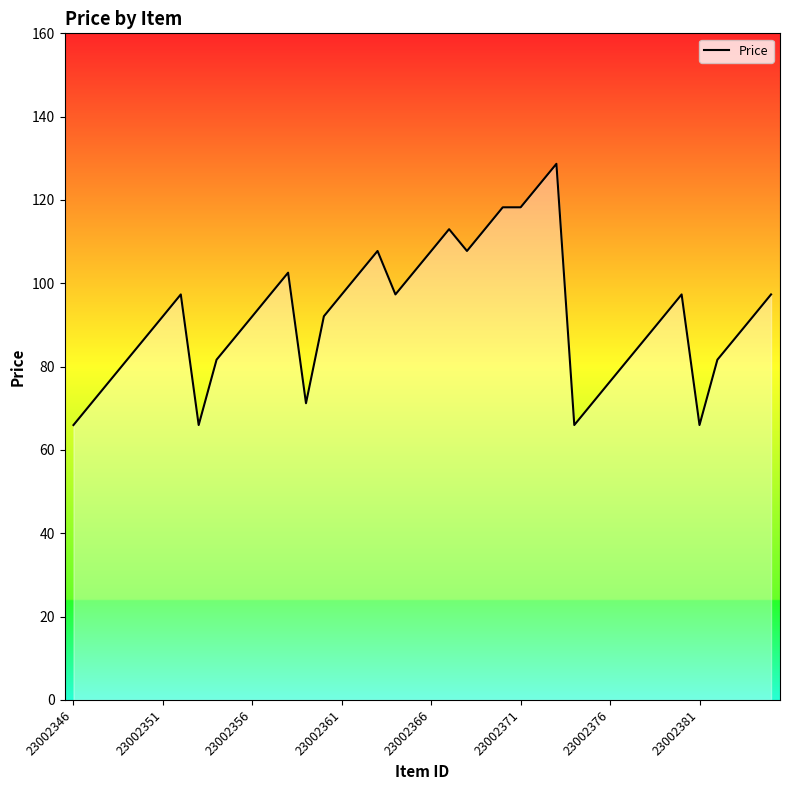

How many lines are shown in the chart?

1